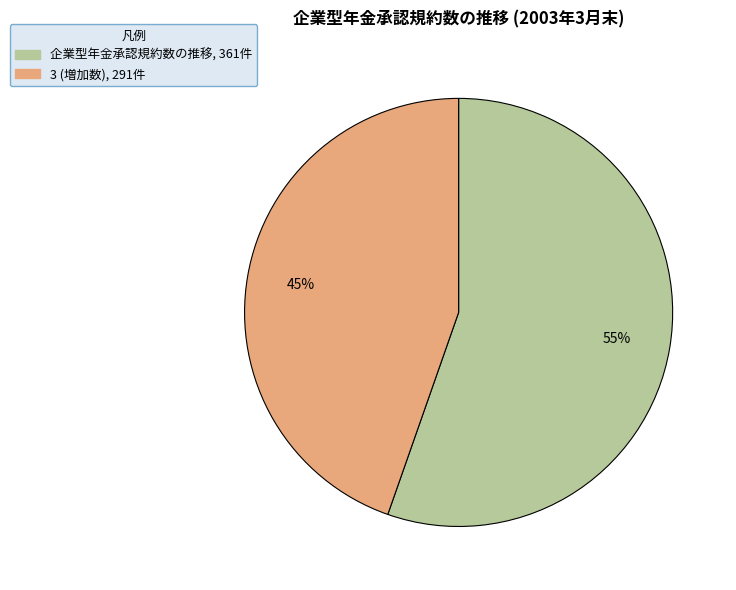

Which slice is the largest?

企業型年金承認規約数の推移